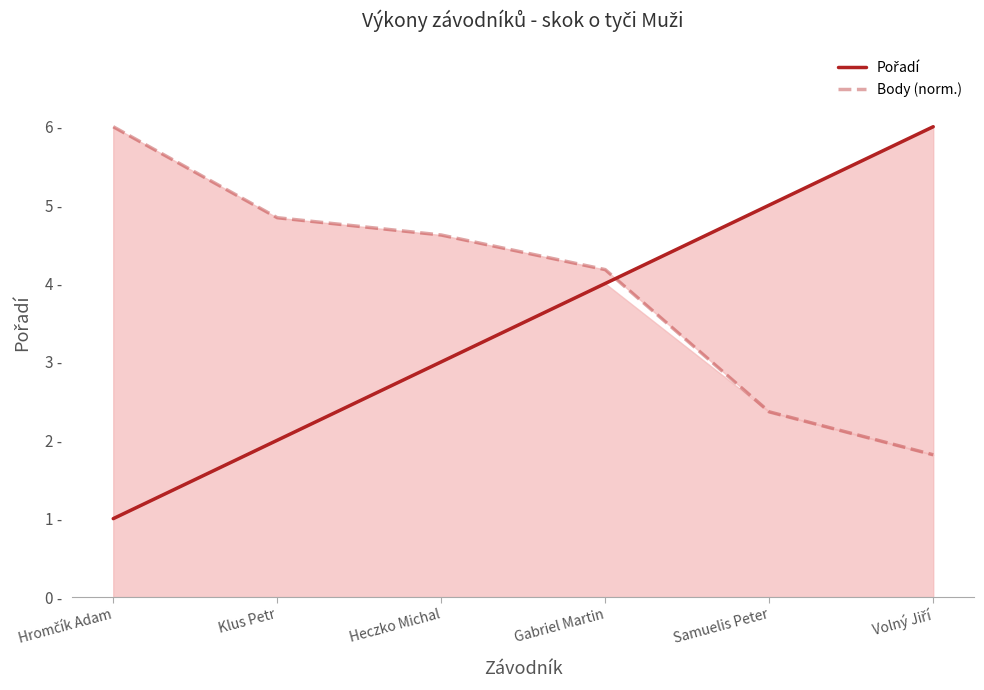

What is the difference between the maximum and minimum values in the Body (norm.) series?

4.2